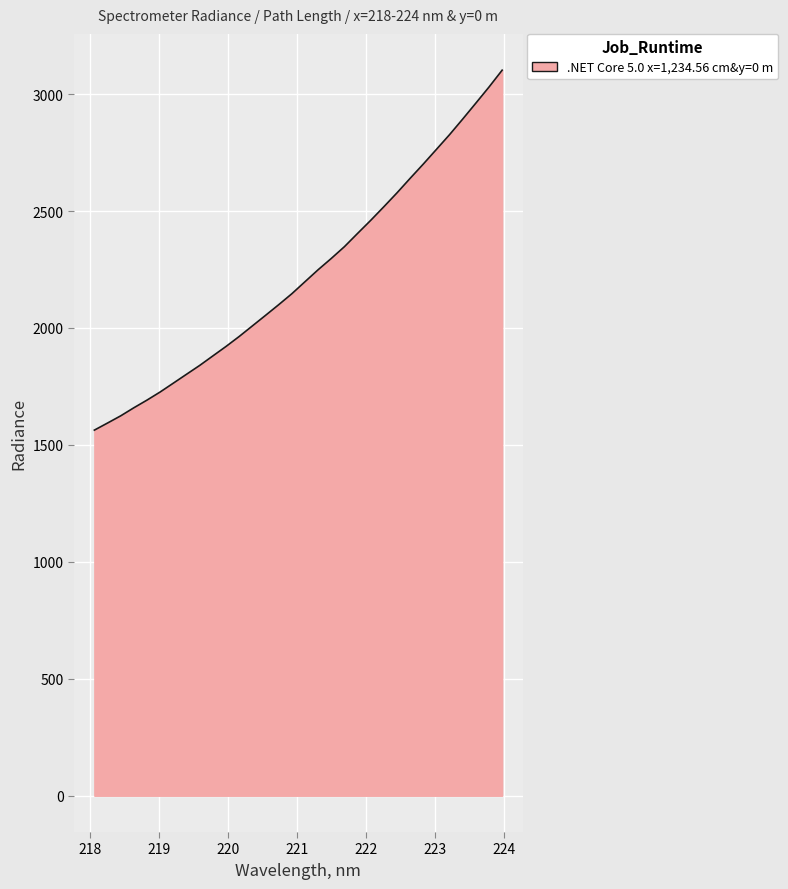

What is the minimum value shown in the chart?

1563.2